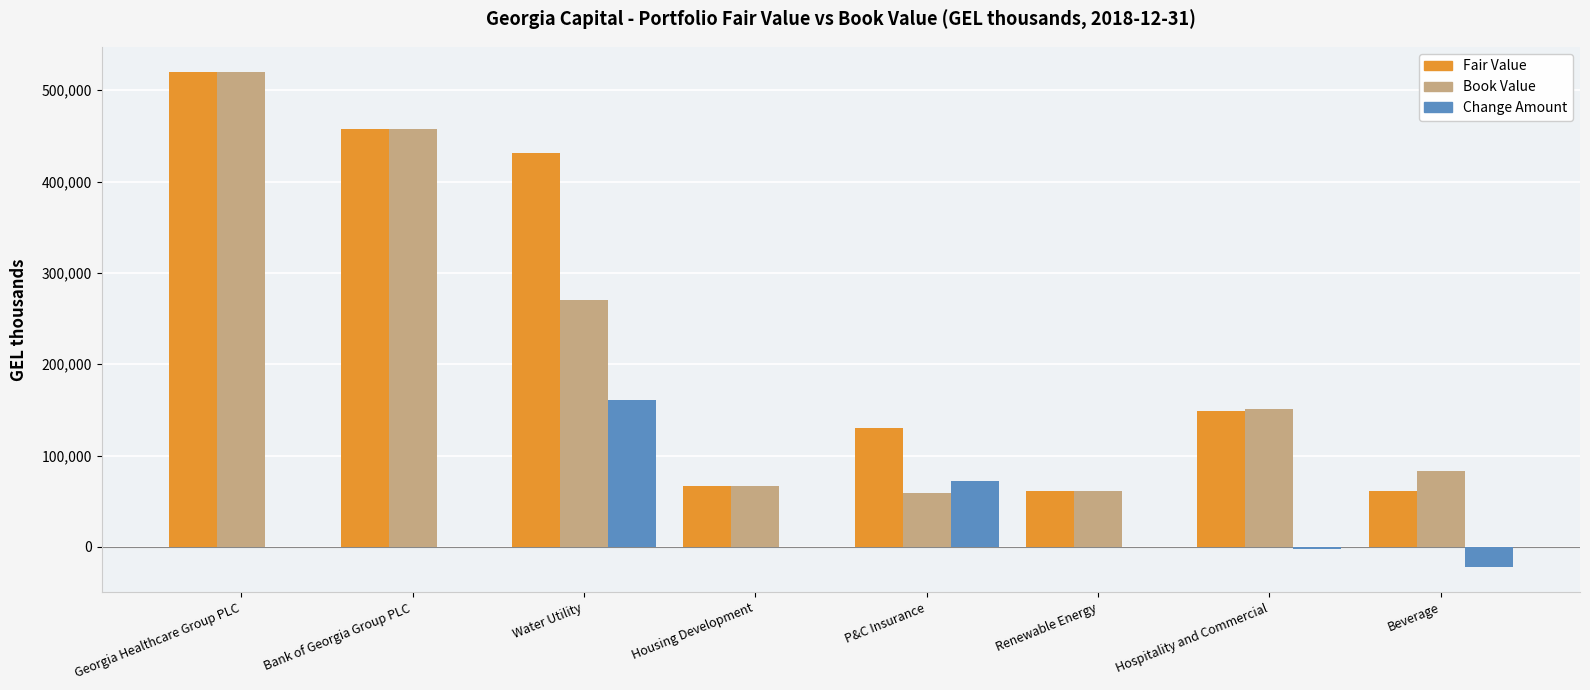

The value of Change Amount at Renewable Energy is -79769. True or false?

False